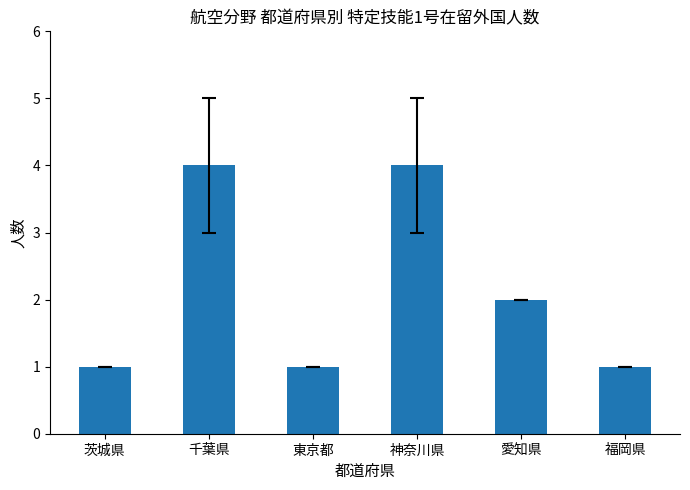

At which label is the value closest to 2?

愛知県